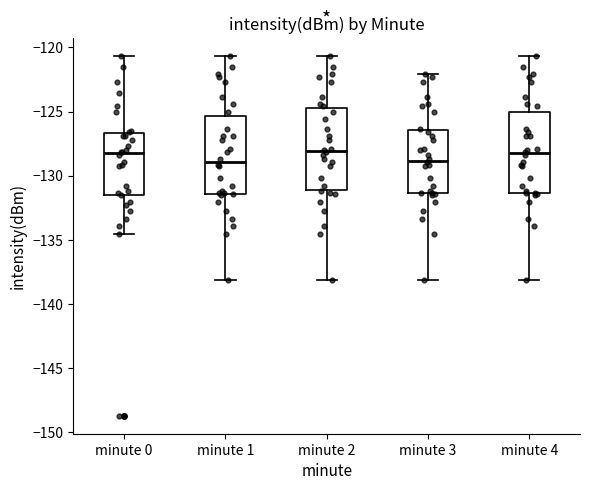

Where does the lower whisker of the box for minute 2 end on the y-axis? The values are not printed on the chart, so give them approximately, as read against the axis.

-138.0